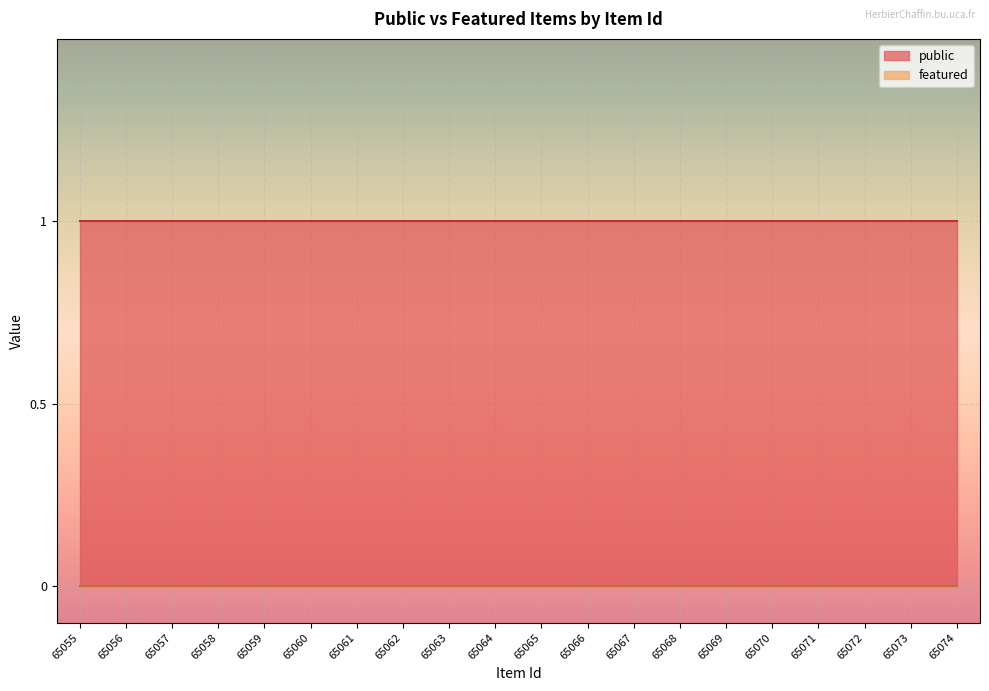

Where is featured nearest to the value 0?

65055